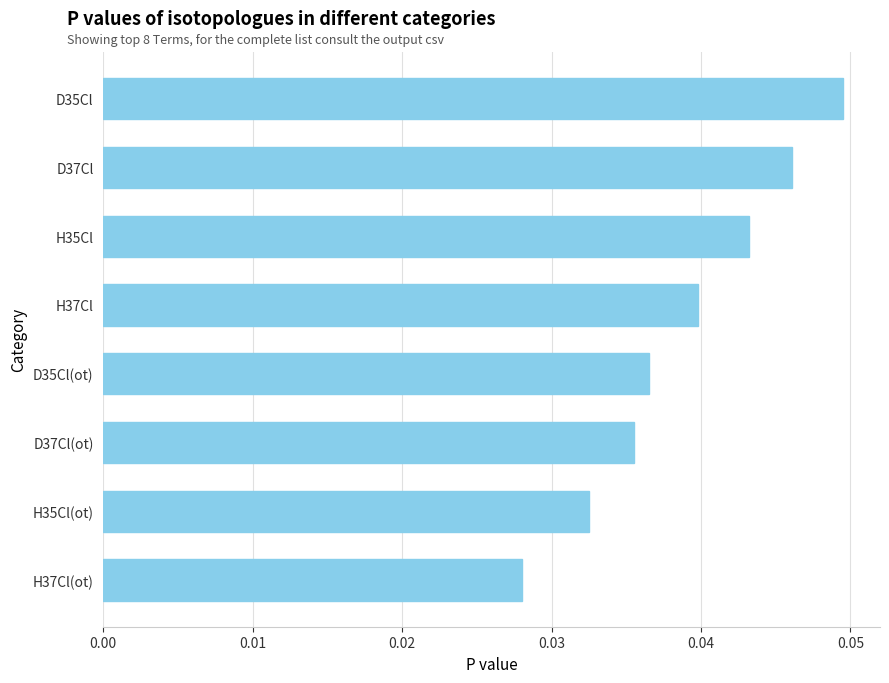

Are the bars horizontal?

Yes